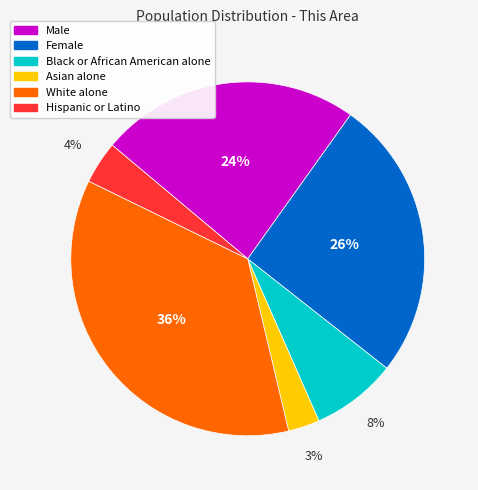

To the nearest percent, what portion does Male represent?

24%